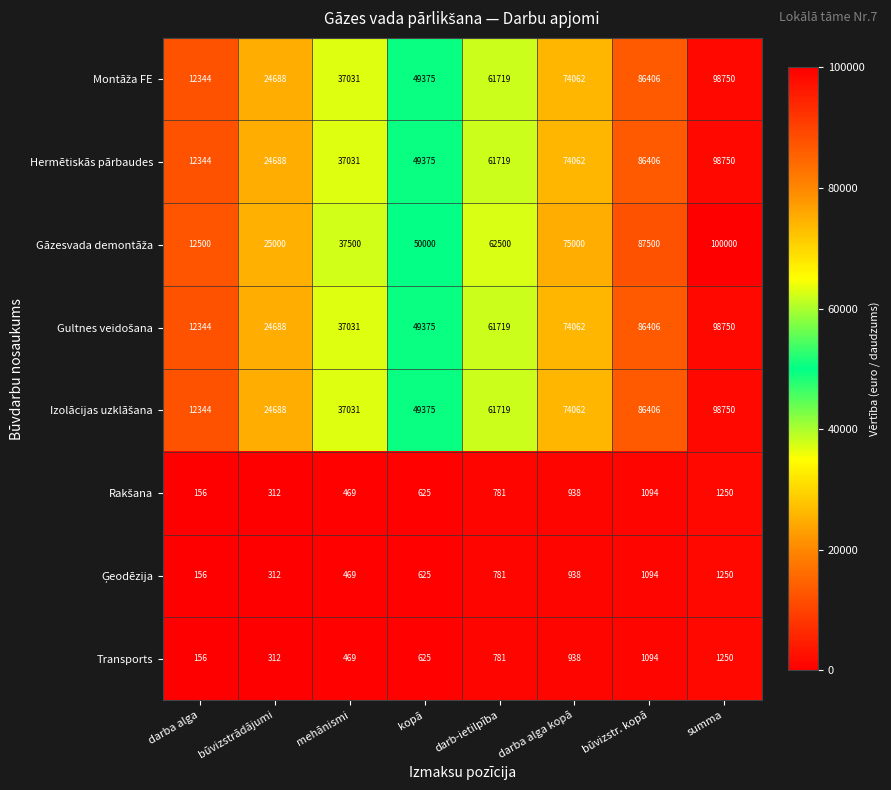

Which category has the lowest value across all series?

darba alga